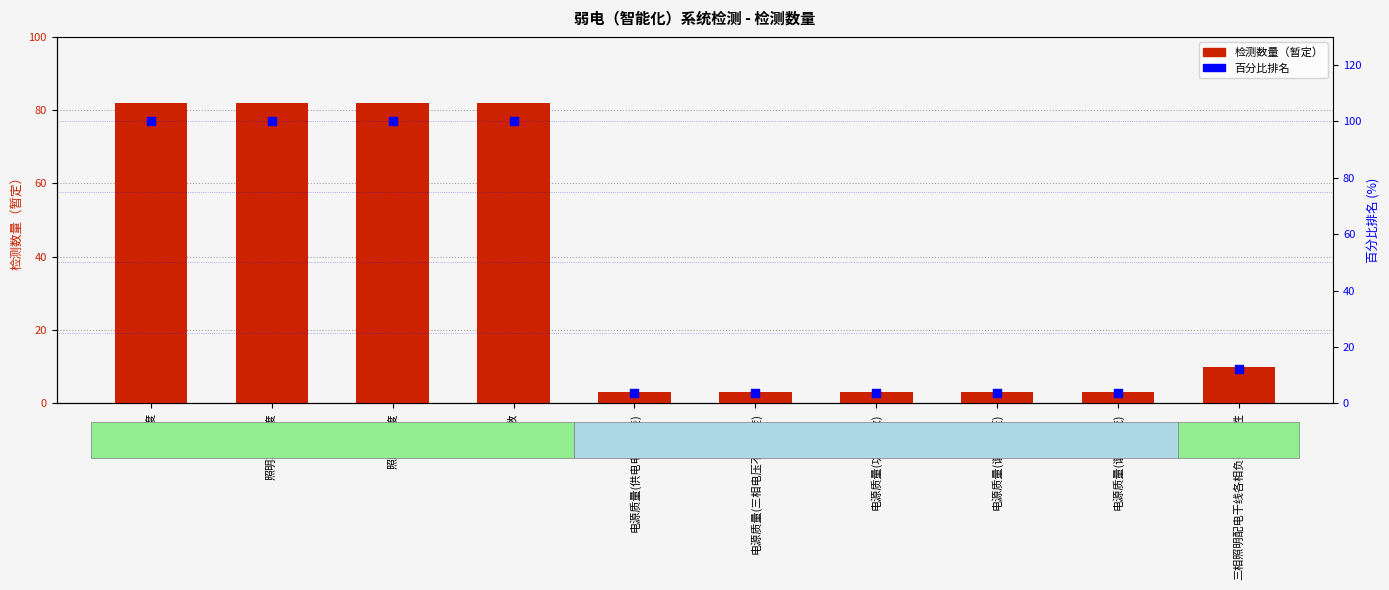

What are all the series names shown in the legend?

检测数量（暂定）, 百分比排名